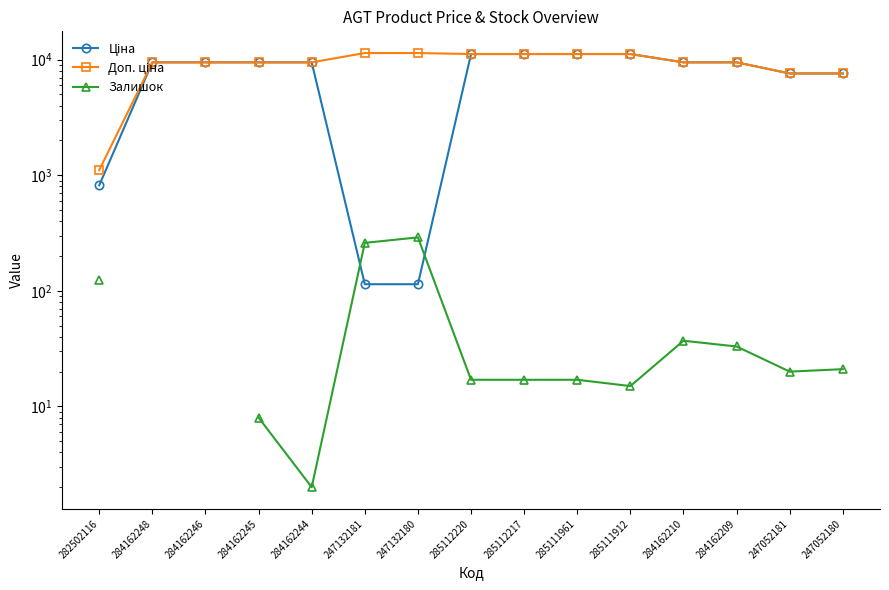

How many values in the Ціна series are below 9480?

5